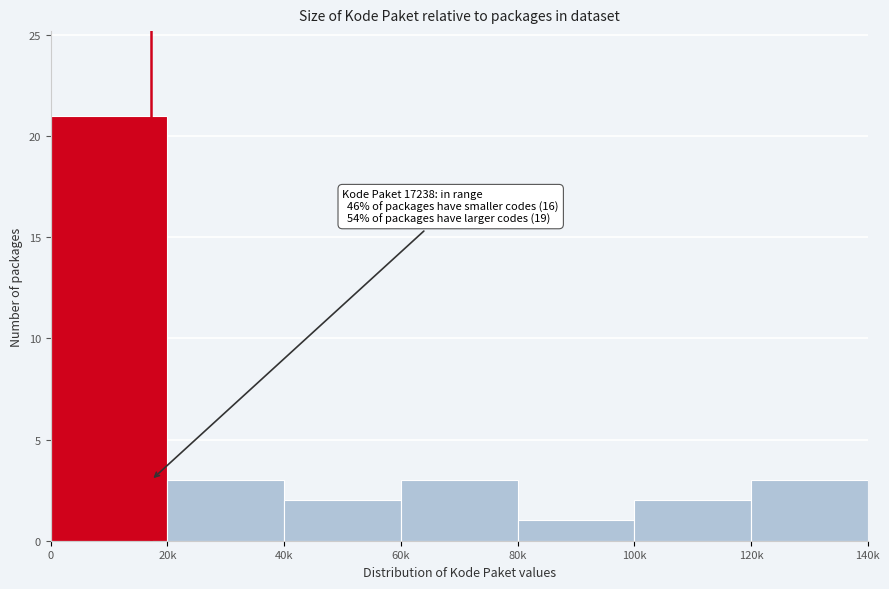

Reading left to right, extract all data points from this chart.

0=21	20k=3	40k=2	60k=3	80k=1	100k=2	120k=3